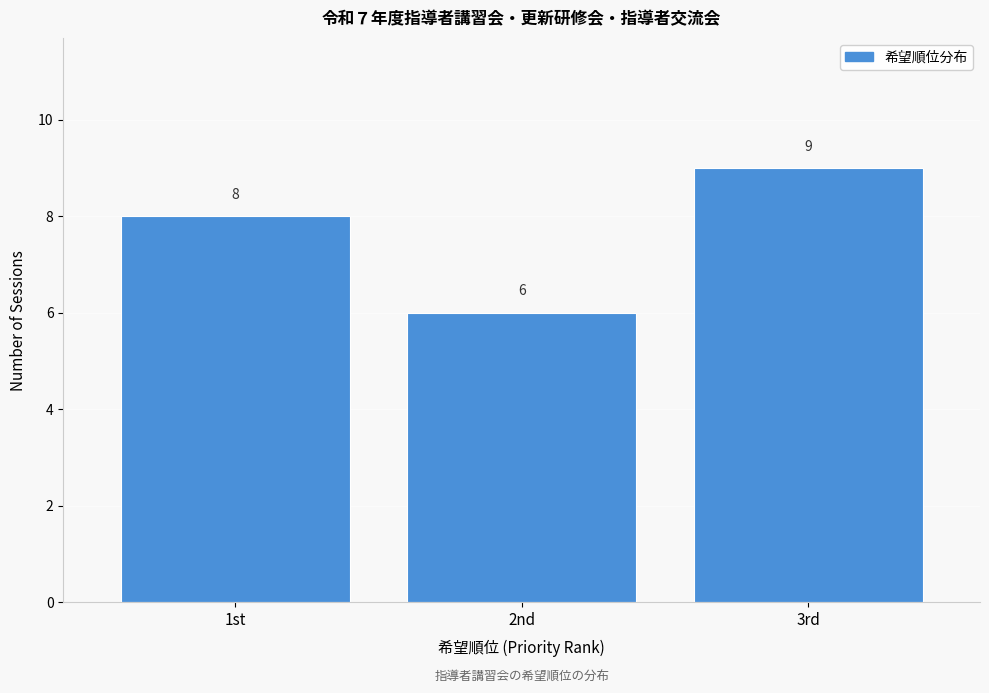

Reading left to right, extract all data points from this chart.

8	6	9